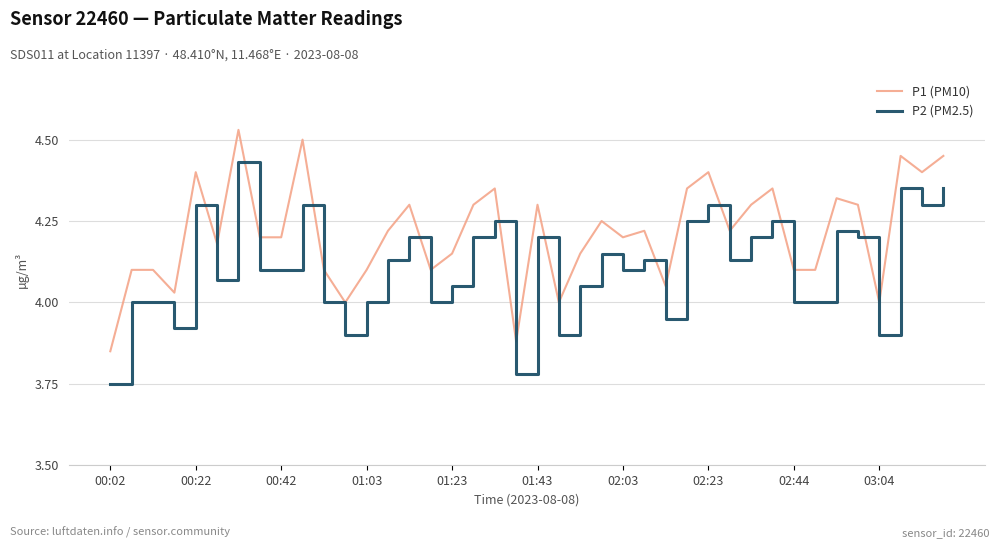

True or false: P1 (PM10) and P2 (PM2.5) intersect in this chart.

False